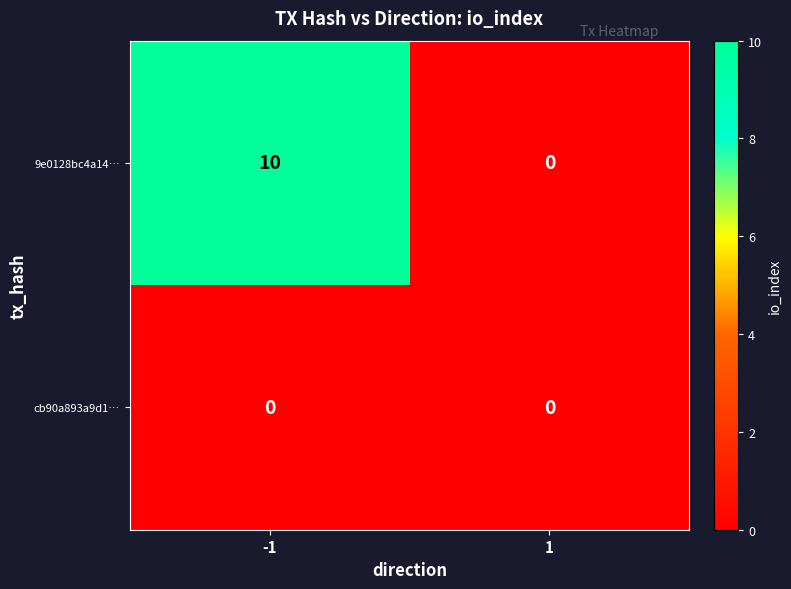

How many values in the 9e0128bc4a14… series are below 10?

1